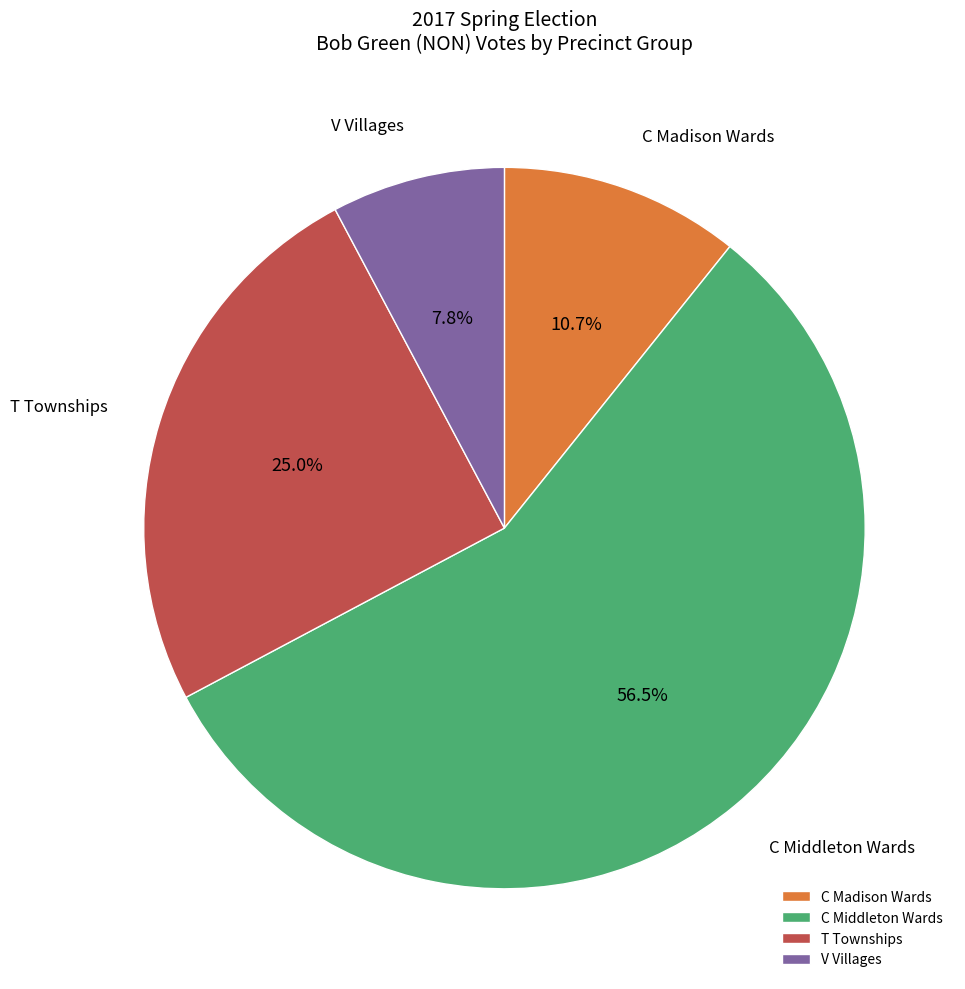

To the nearest percent, what is the average slice percentage?

25%